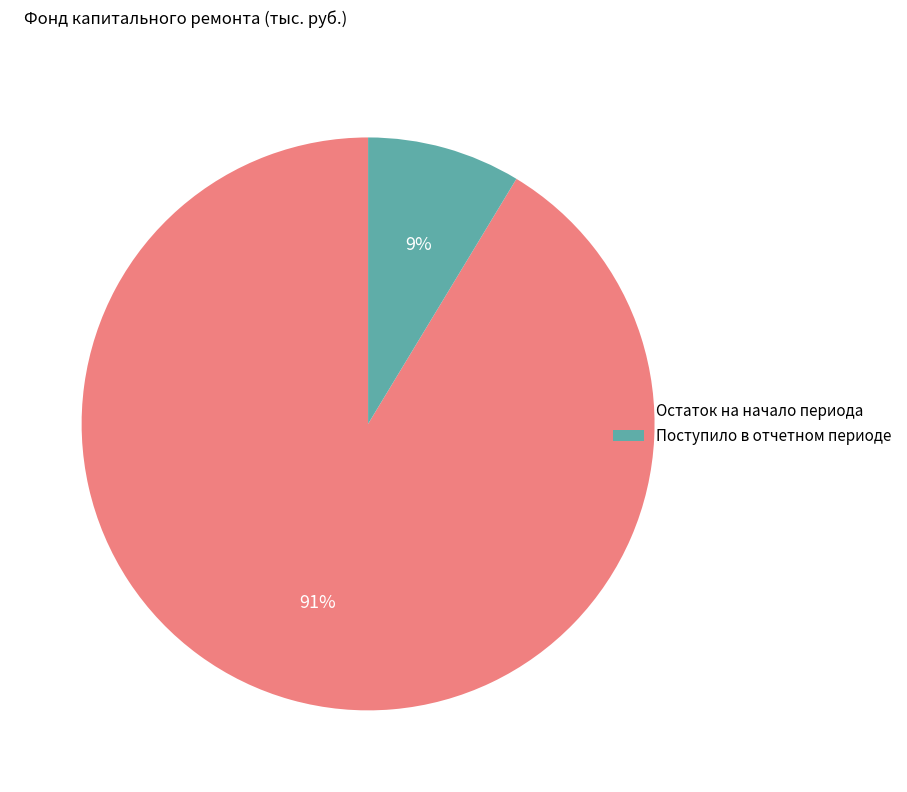

Do Поступило в отчетном периоде and Остаток на начало периода together represent more than half of the pie?

Yes